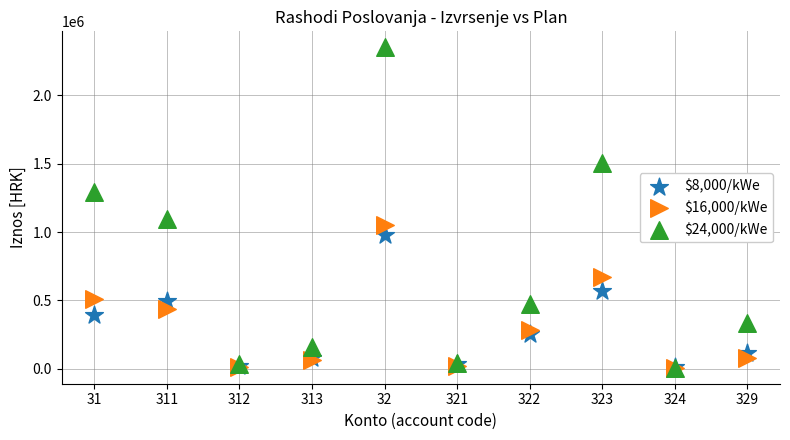

Which series has the widest spread of Y values?

$24,000/kWe